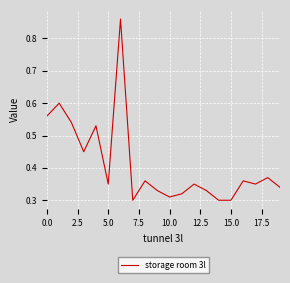

How many lines are shown in the chart?

1